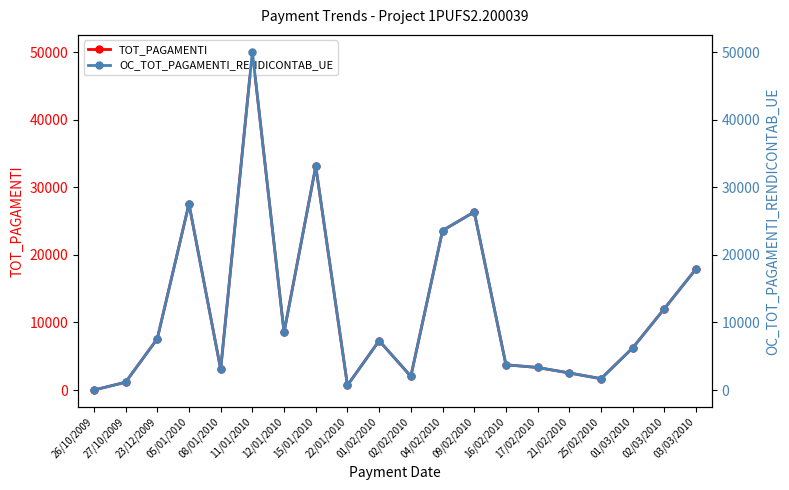

The OC_TOT_PAGAMENTI_RENDICONTAB_UE series shows 26760.3 at 26/10/2009. True or false?

False